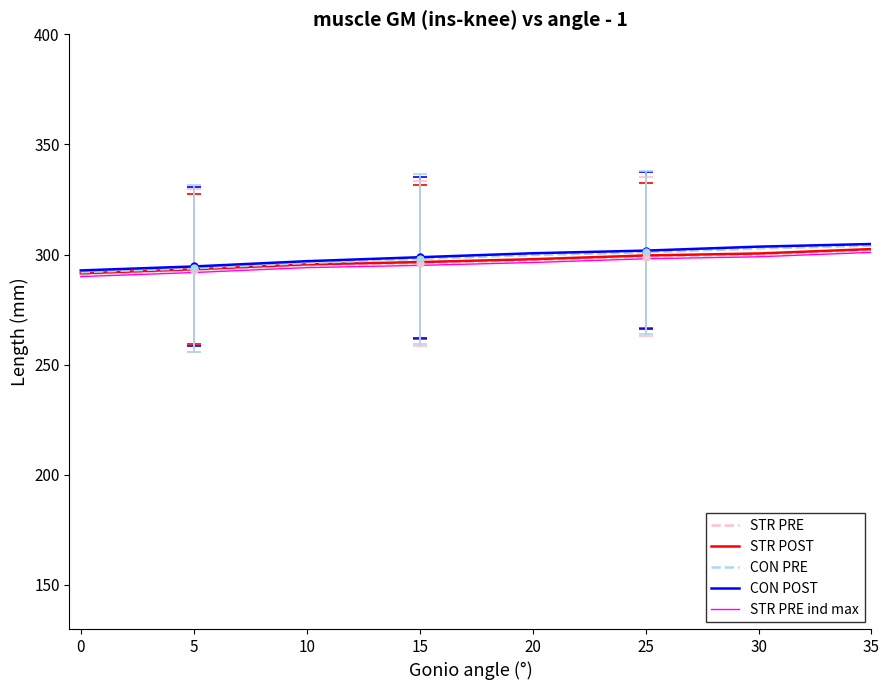

True or false: STR PRE has a value of 300.0 at 30.

True